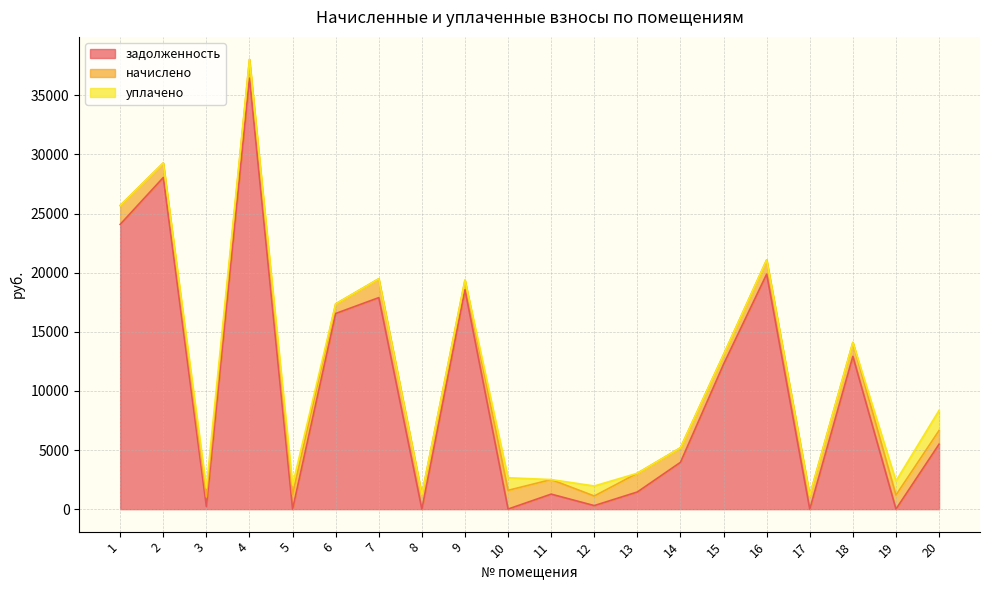

How many interior local peaks does the начислено series have?

6